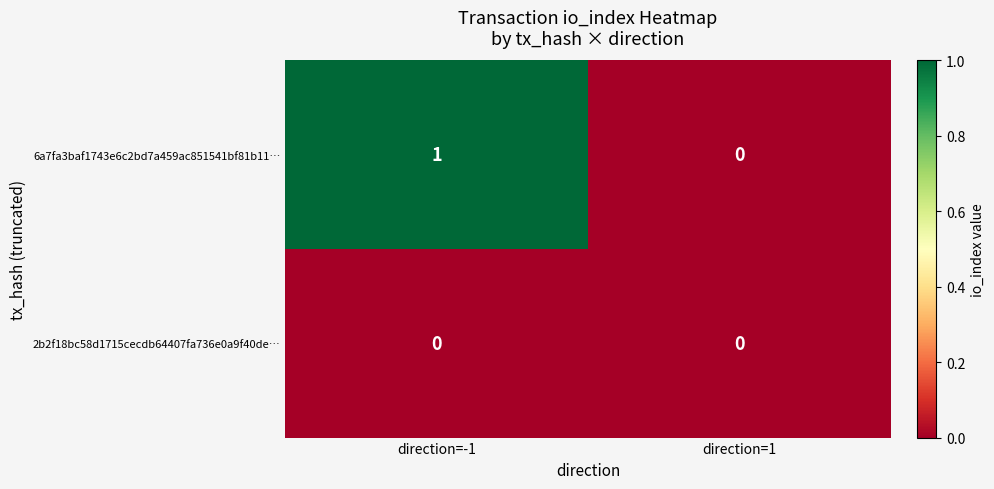

Reading right to left, list all the values displayed in this chart.

6a7fa3baf1743e6c2bd7a459ac851541bf81b11…: 0	1
2b2f18bc58d1715cecdb64407fa736e0a9f40de…: 0	0